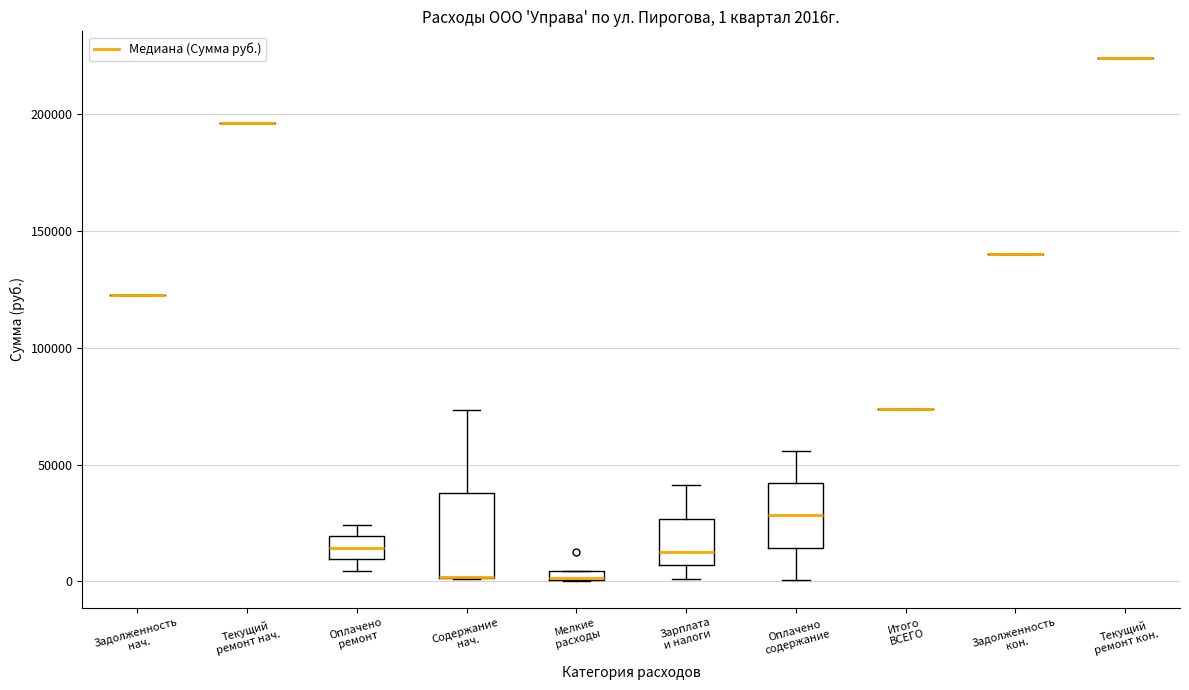

Which box is the tallest, from its lower edge to its upper edge?

Содержание нач.